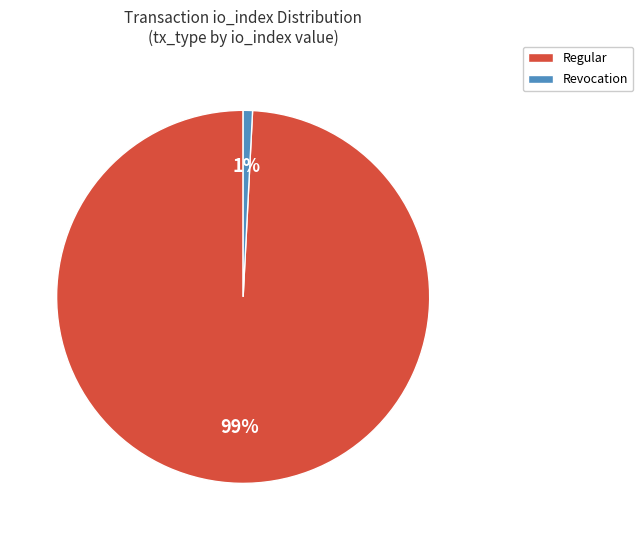

How many segments does this pie chart have?

2